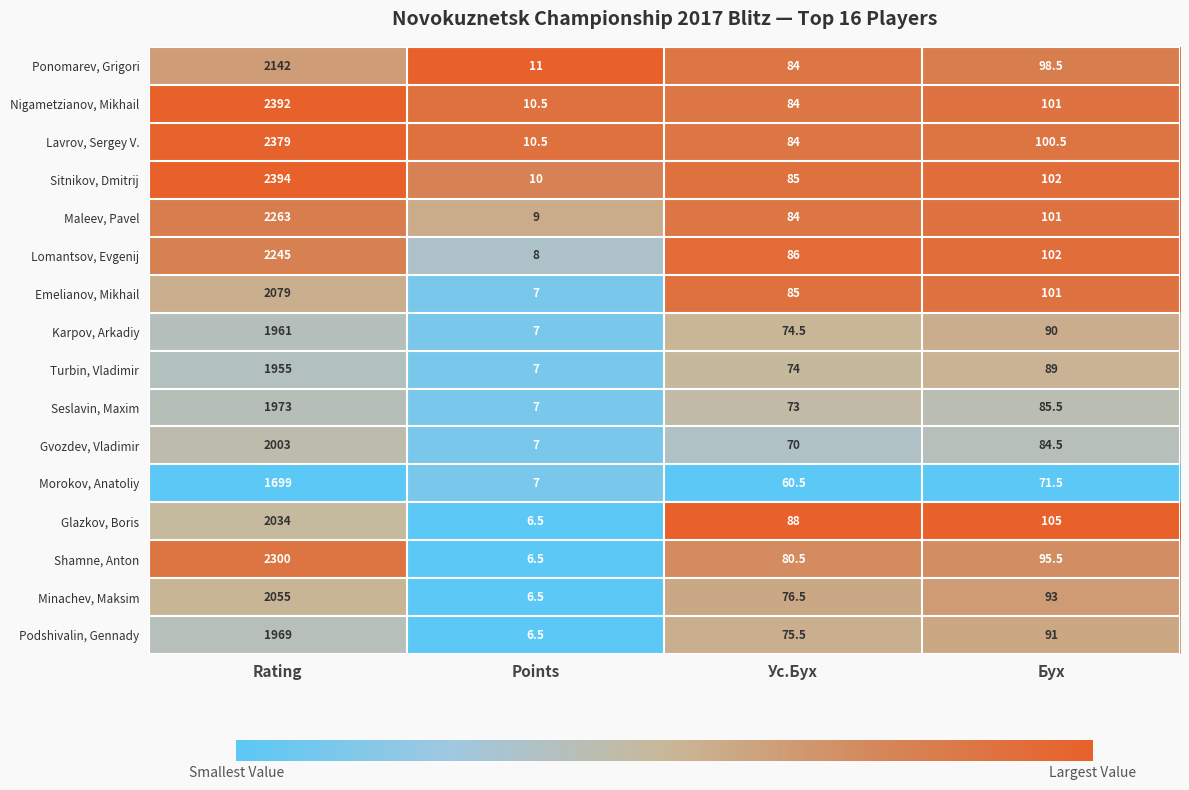

Which series changed the most between Rating and Ус.Бух?

Sitnikov, Dmitrij